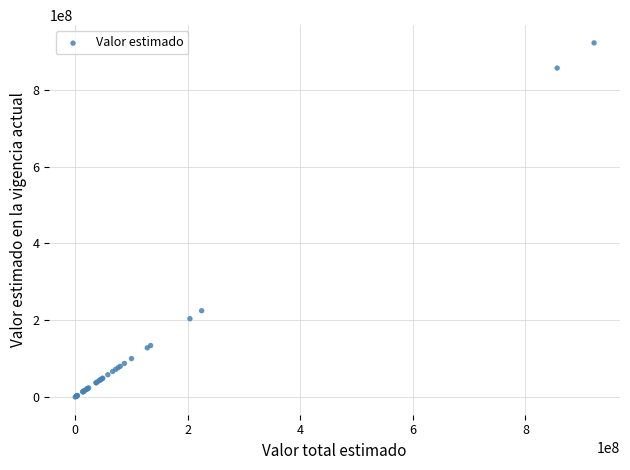

What Y value in the scatter plot is closest to 460911750?

224595880